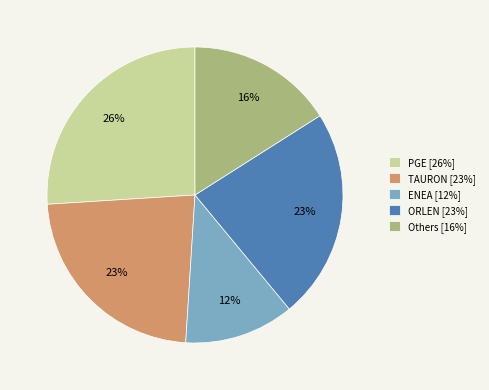

Which slice is the largest?

PGE